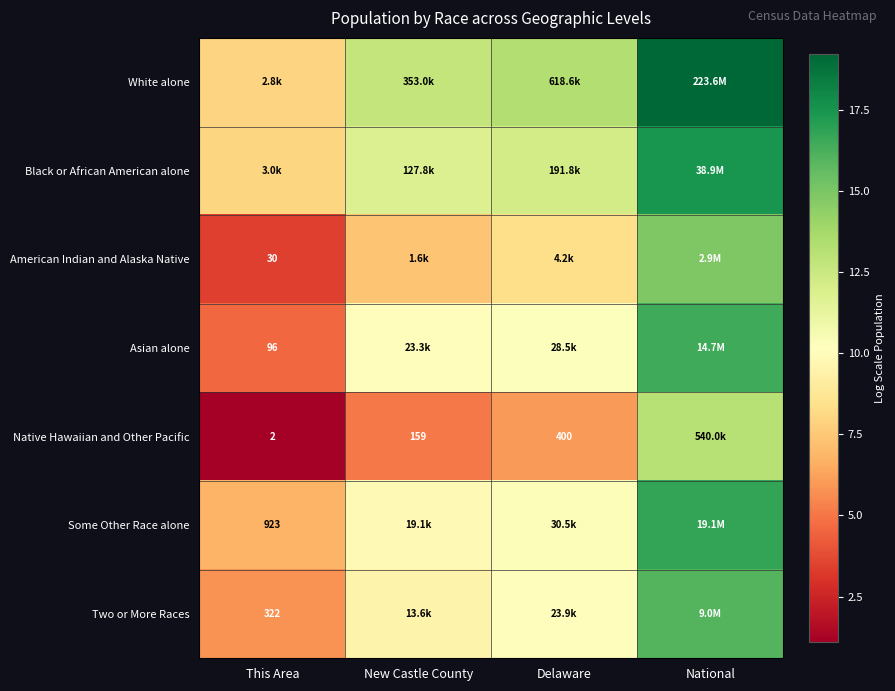

Between Delaware and New Castle County, which is larger?

Delaware